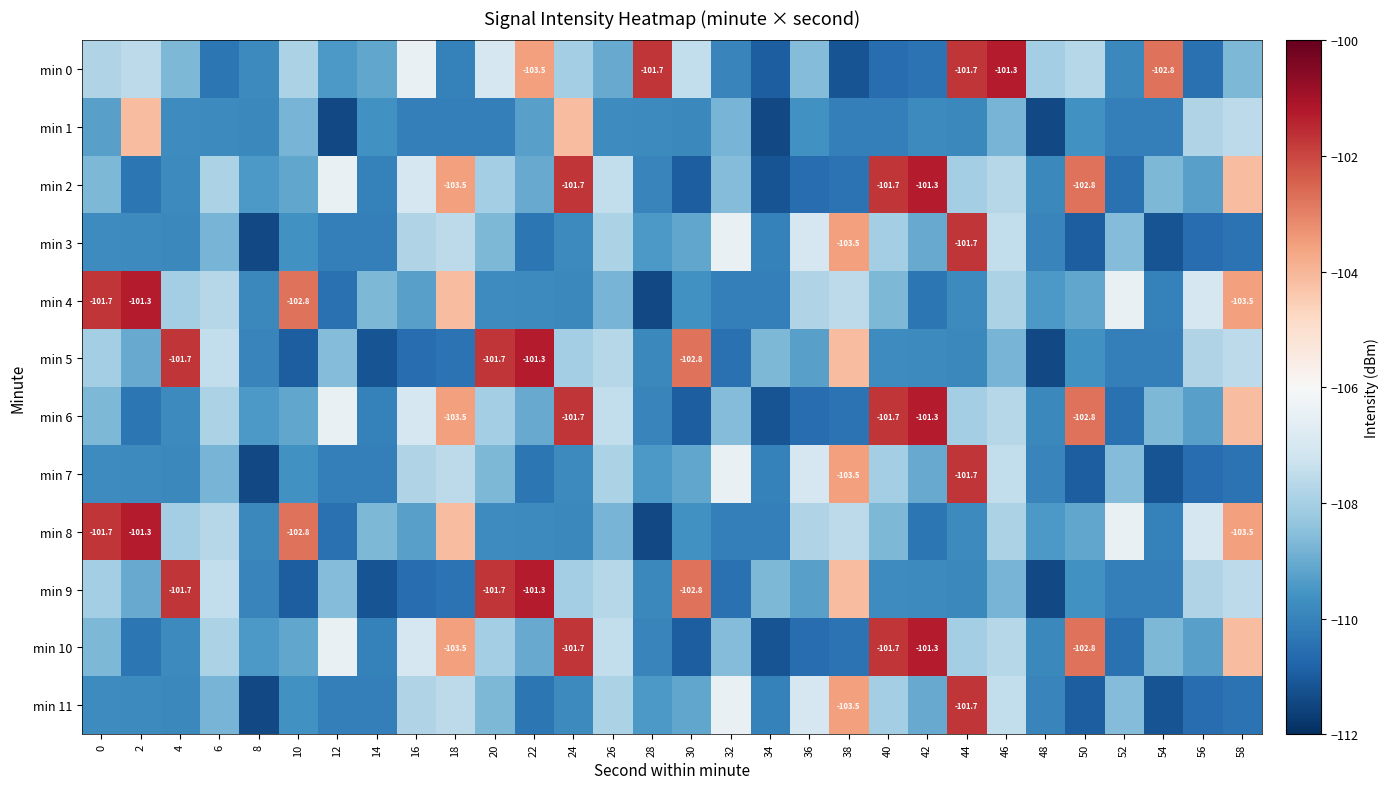

At which category is the sum across all series the highest?

44